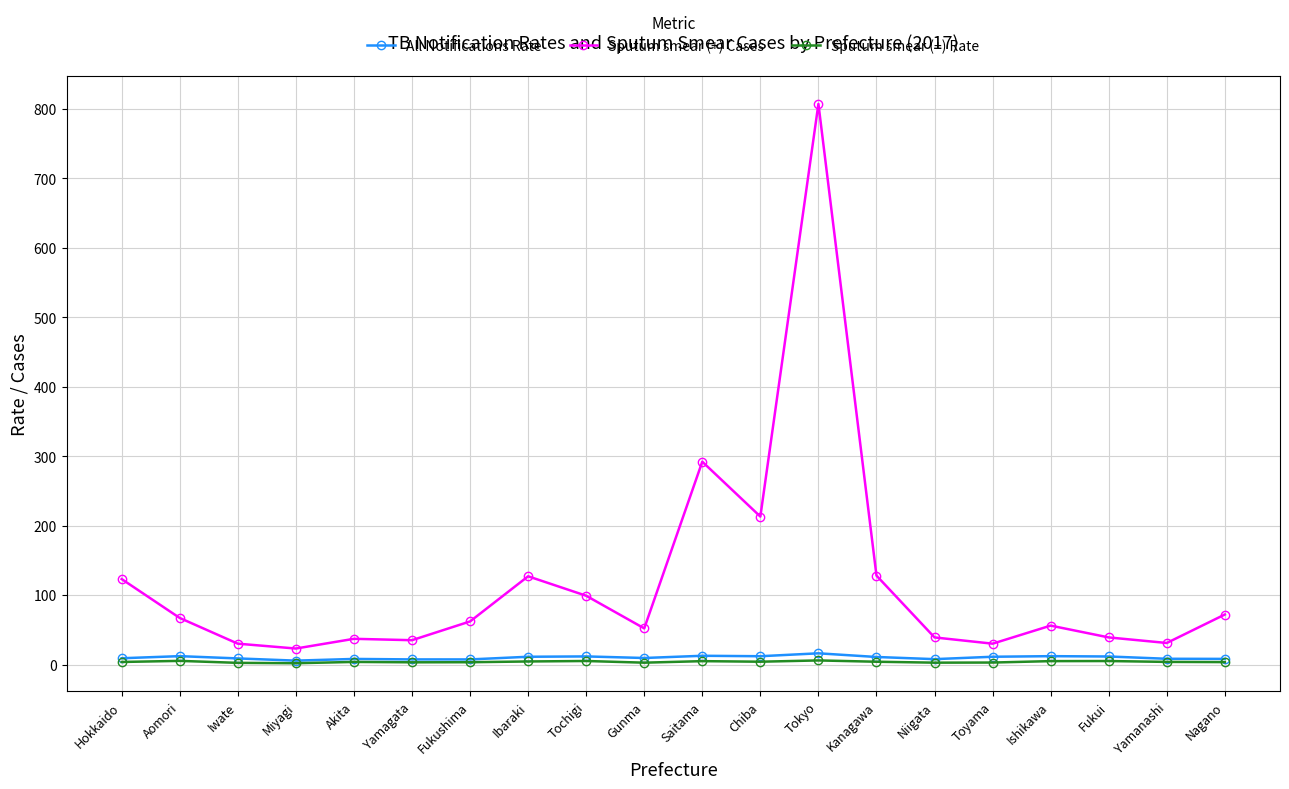

Where does the Sputum smear (+) Rate series first go above 3?

Hokkaido